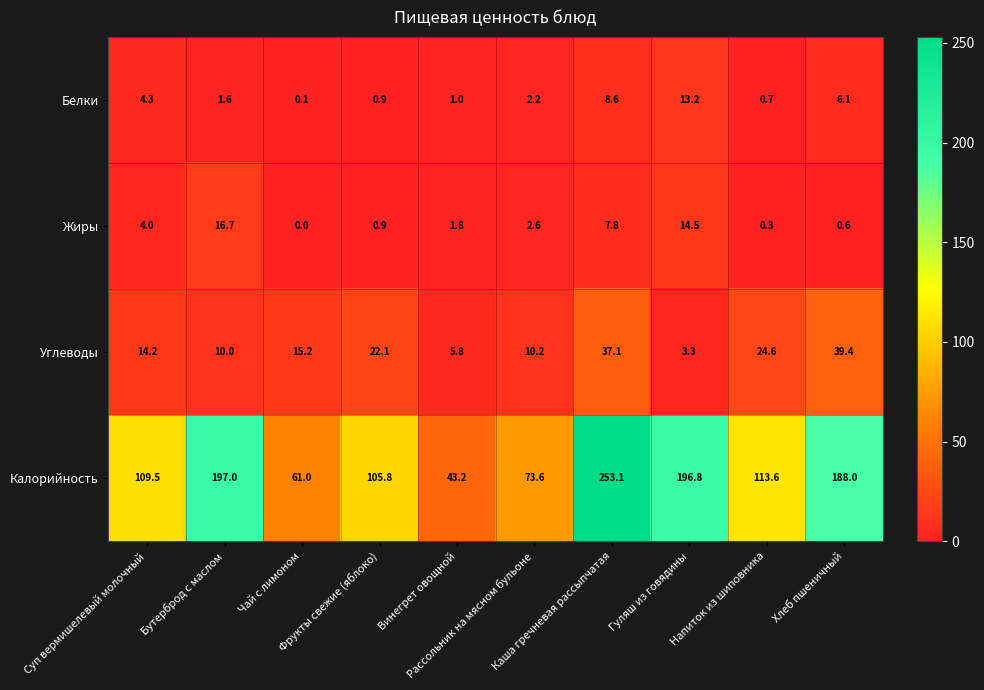

Which series has the largest total across all categories?

Калорийность